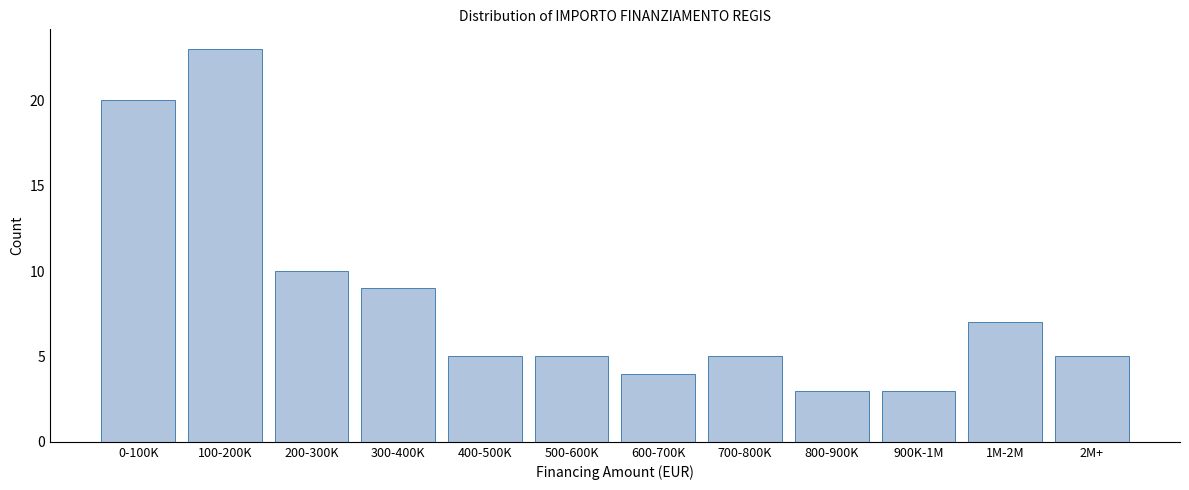

Reading left to right, list all the values displayed in this chart.

20	23	10	9	5	5	4	5	3	3	7	5